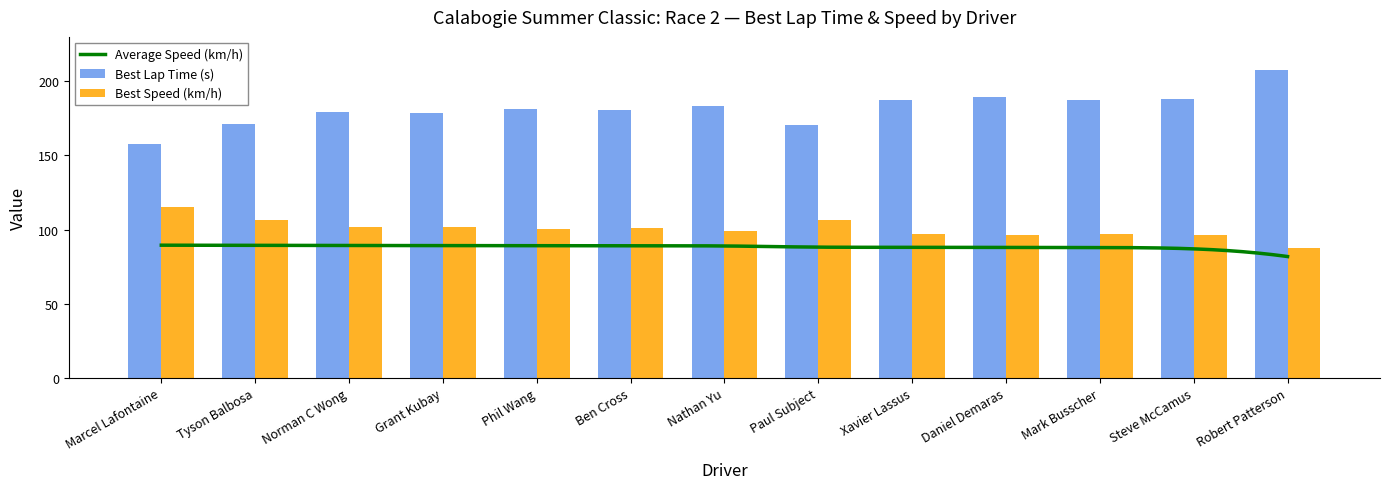

True or false: Best Lap Time (s) has a value of 117.2 at Daniel Demaras.

False